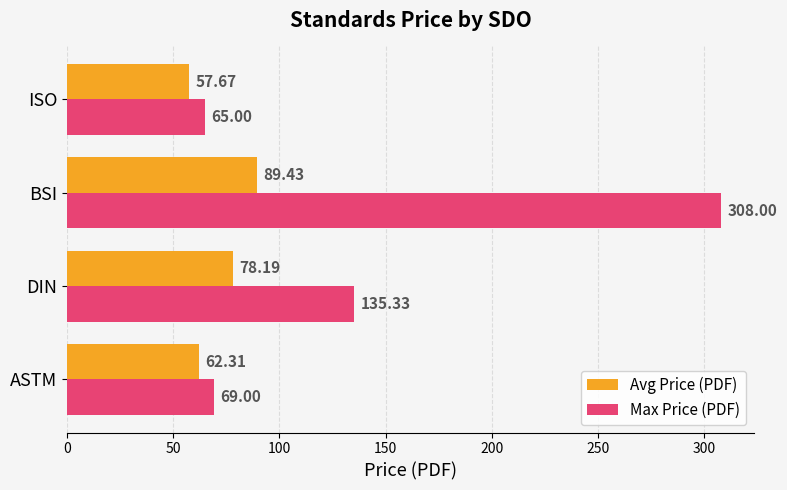

At which label does Avg Price (PDF) reach its minimum?

ISO